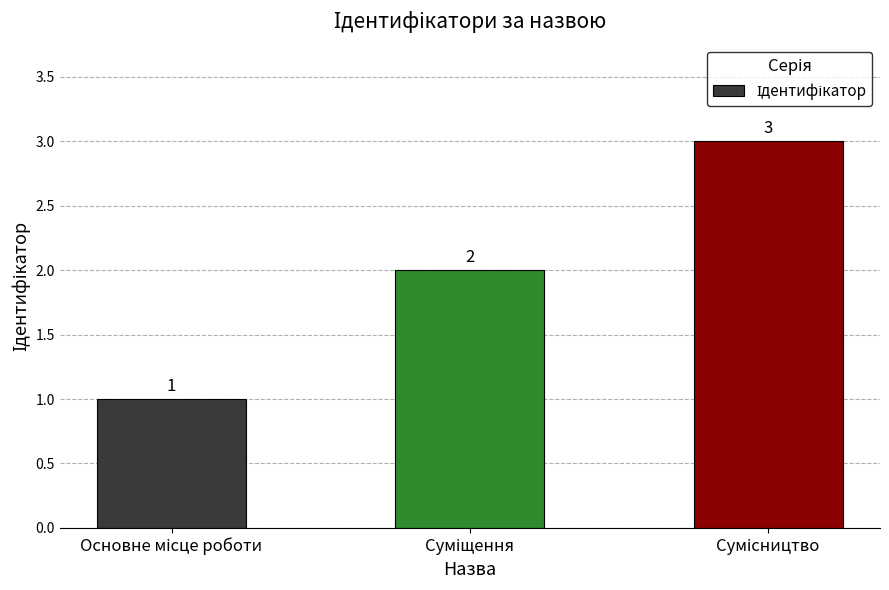

How many values are between 1 and 3?

3